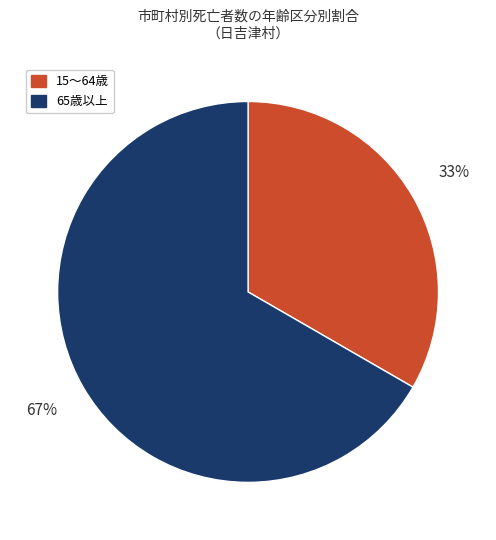

What is the majority slice?

65歳以上